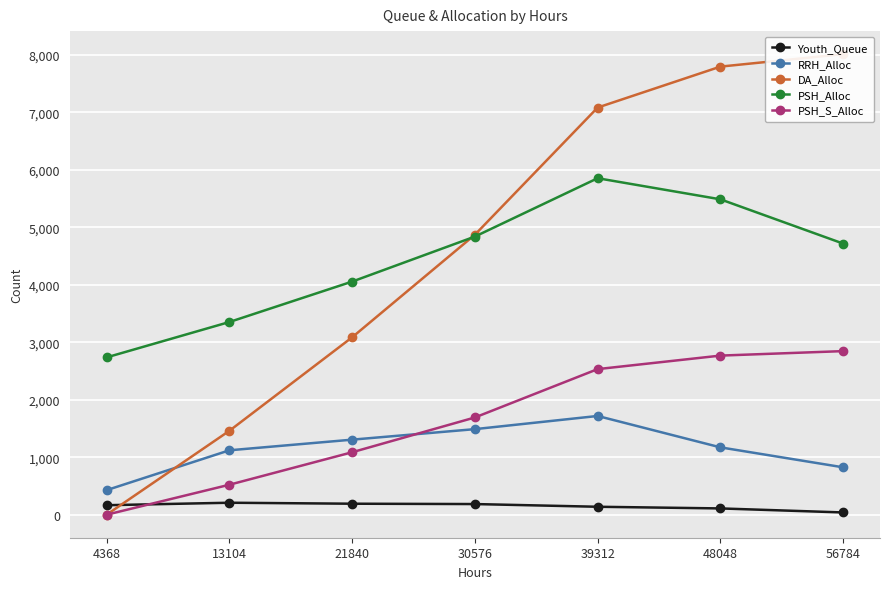

What is the difference between the second highest and minimum values in the DA_Alloc series?

7793